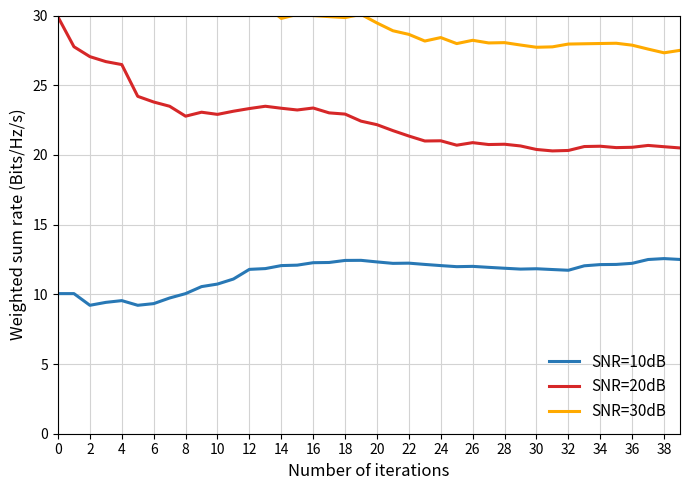

The value of SNR=30dB at 23 is 46.0. True or false?

False